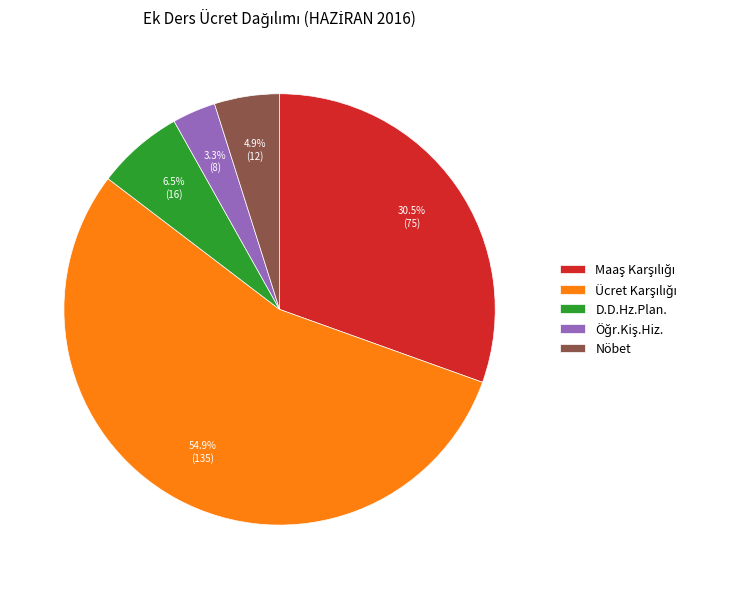

Is there any slice that represents more than half of the pie?

Yes